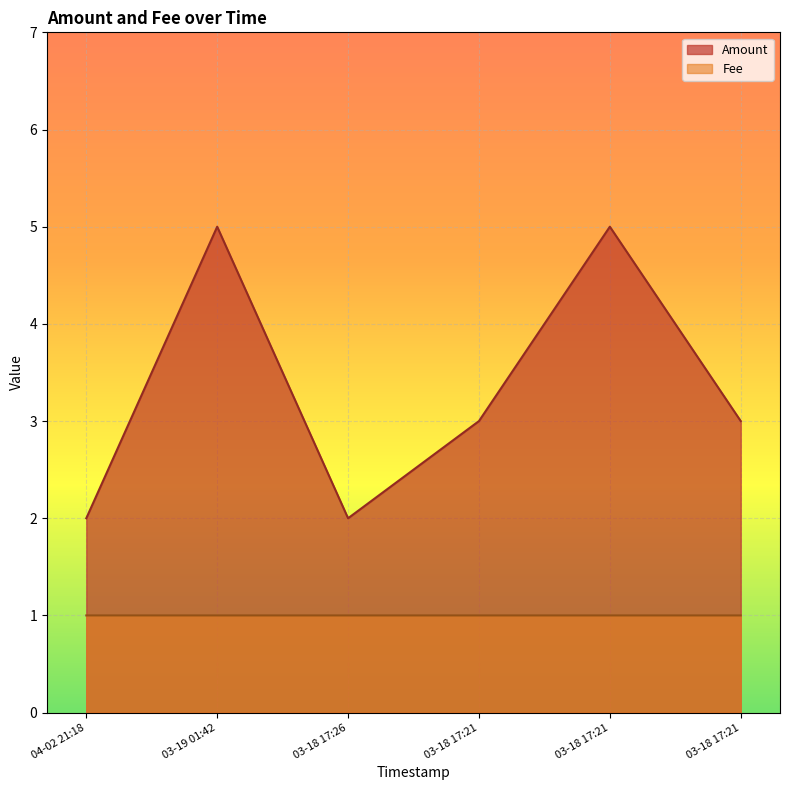

What is the greatest value displayed?

5.0